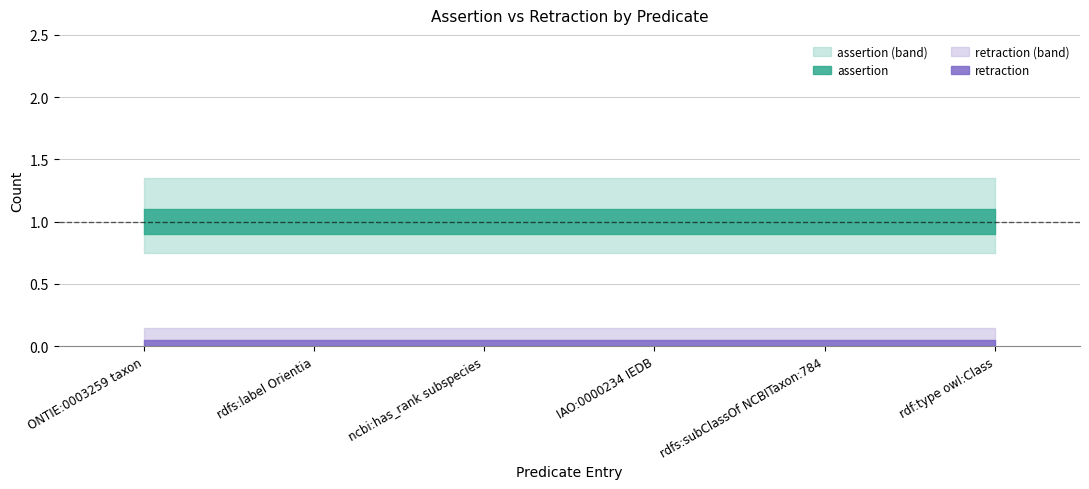

How many lines are shown in the chart?

2